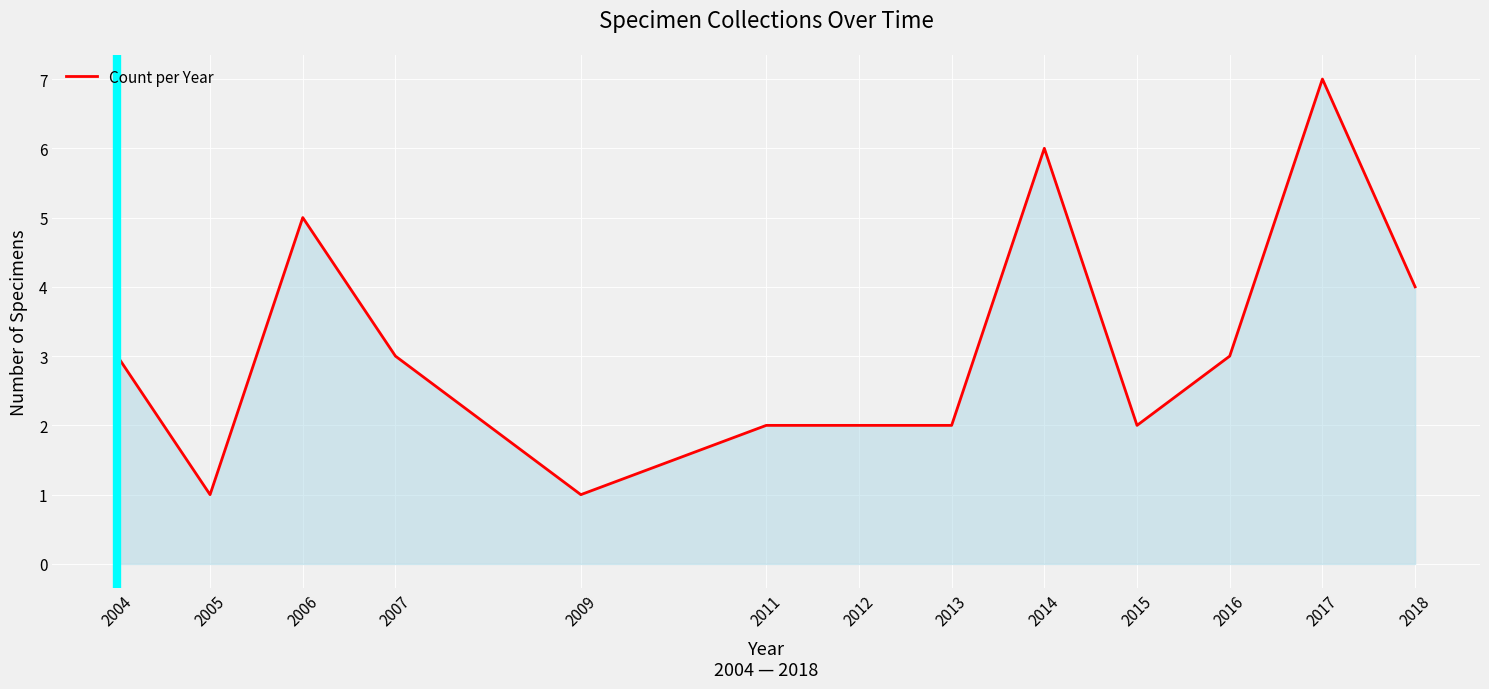

True or false: there are more than 2 points higher than both neighbors.

True